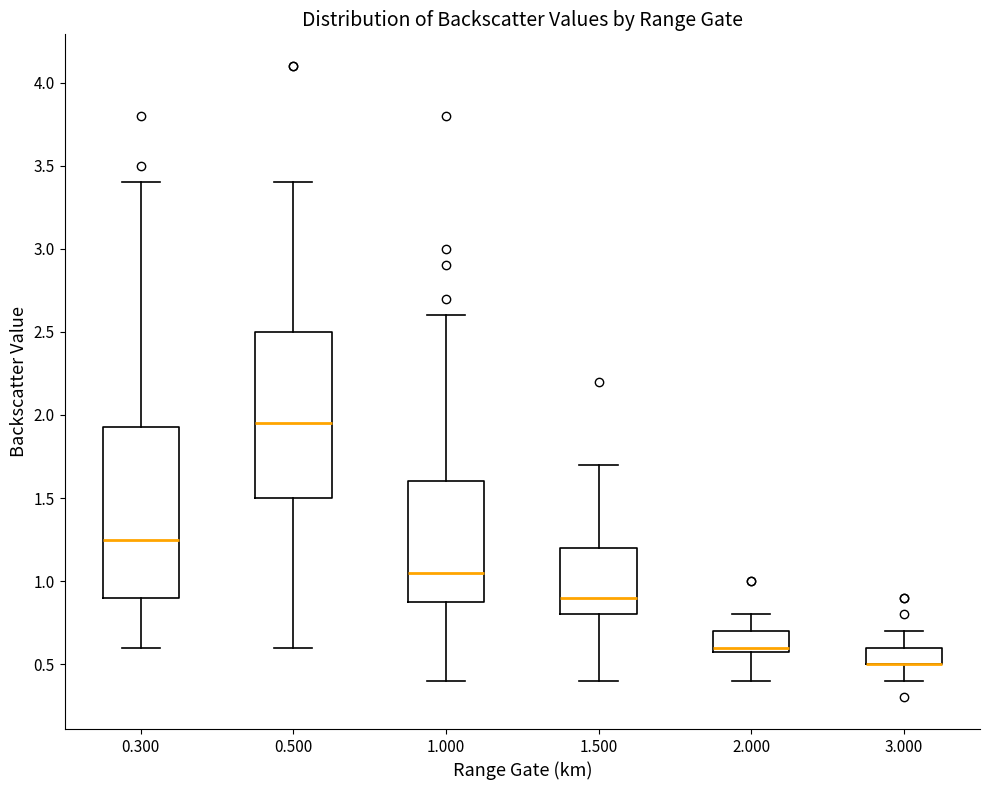

Reading left to right, transcribe this box plot: for each box, give where its median line is, the range the box spans, and where its two whiskers end, as read against the y-axis. The values are not printed on the chart, so give them approximately, as read against the axis.

0.300: median 1.25, box 0.90 to 1.95, whiskers 0.60 to 3.40
0.500: median 1.95, box 1.50 to 2.50, whiskers 0.60 to 3.40
1.000: median 1.05, box 0.90 to 1.60, whiskers 0.40 to 2.60
1.500: median 0.90, box 0.80 to 1.20, whiskers 0.40 to 1.70
2.000: median 0.60 (just above the box's lower edge), box 0.60 to 0.70, whiskers 0.40 to 0.80
3.000: median 0.50 (drawn on the box's lower edge), box 0.50 to 0.60, whiskers 0.40 to 0.70